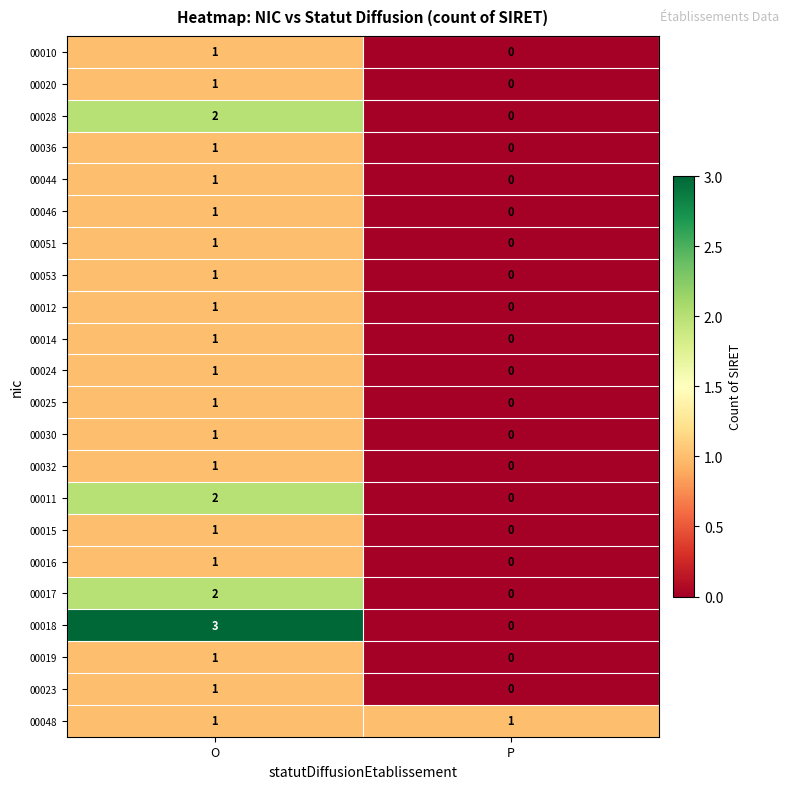

At which label is 00016 closest to 0?

P